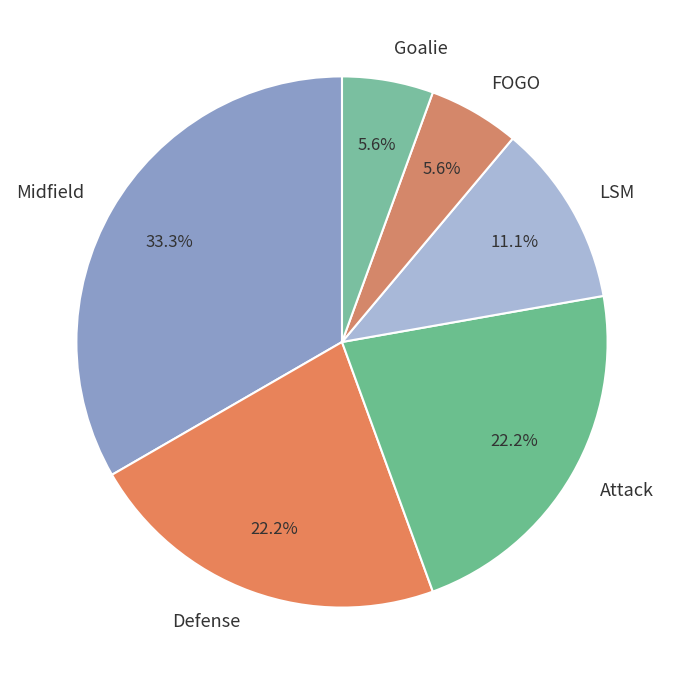

Which category has the biggest portion of the pie?

Midfield